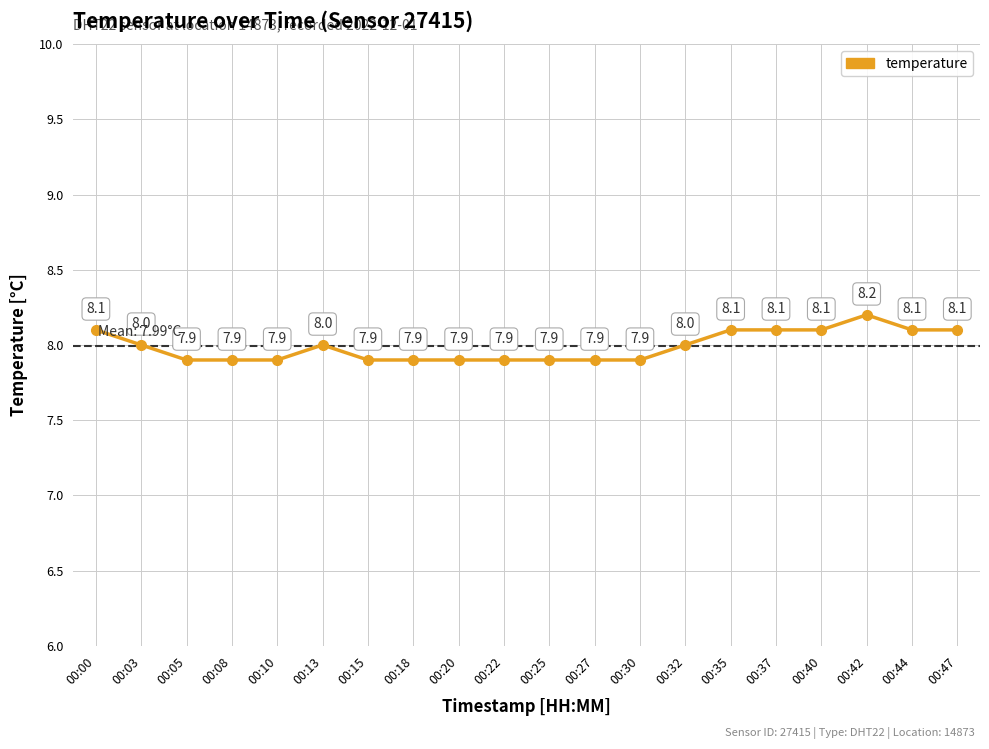

The chart shows a value of 4.8 at 00:47. True or false?

False